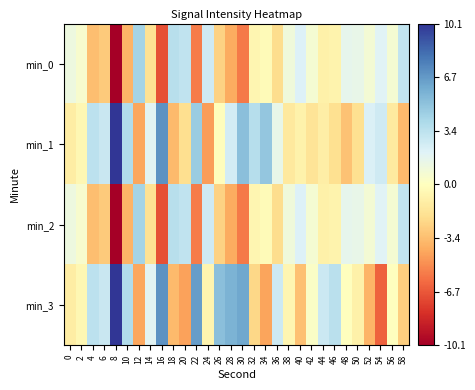

Which series changed the most between 4 and 48?

min_1